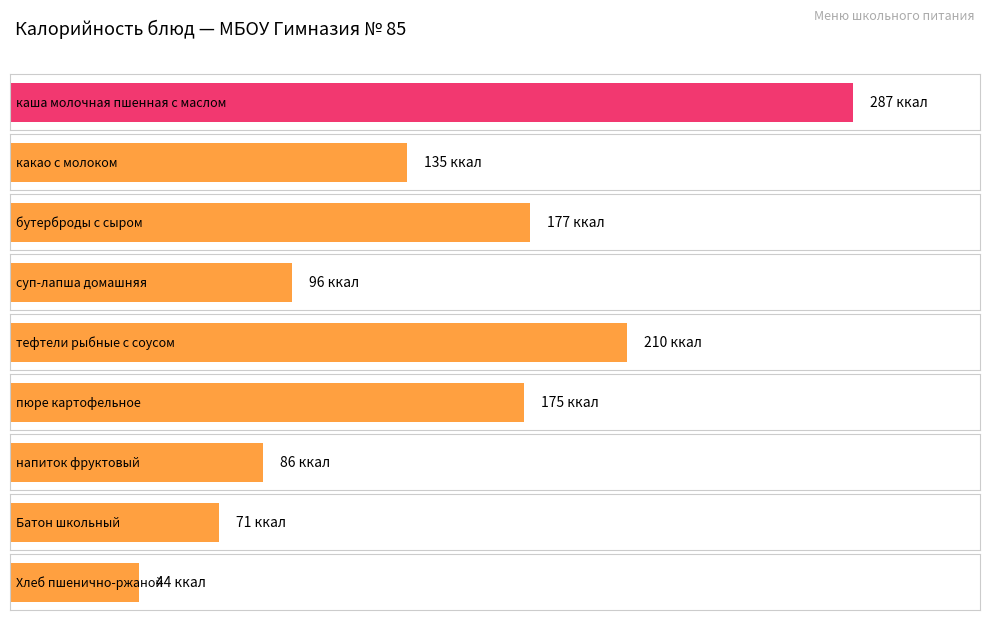

What position from the right is Хлеб пшенично-ржаной?

1